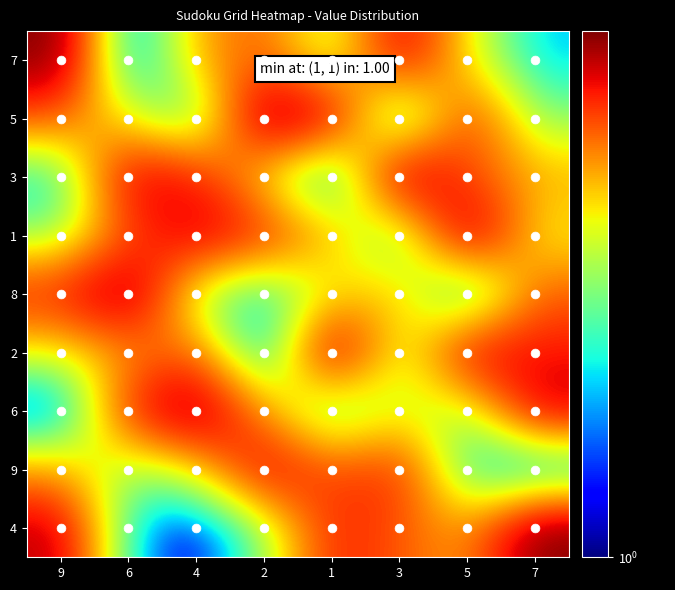

At which category is the sum across all series the highest?

9